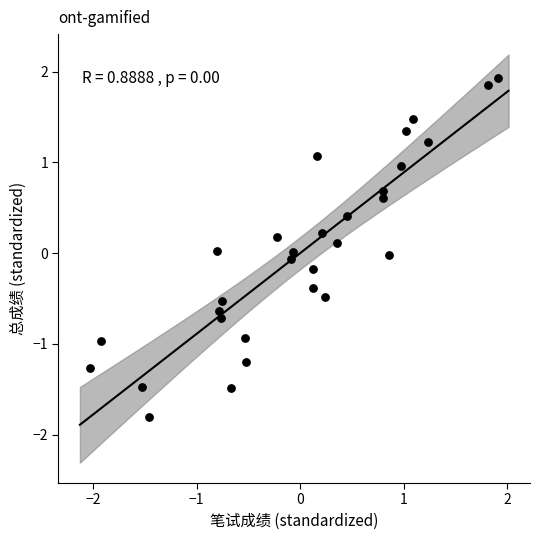

What is the range of Y values (max minus min)?

3.7